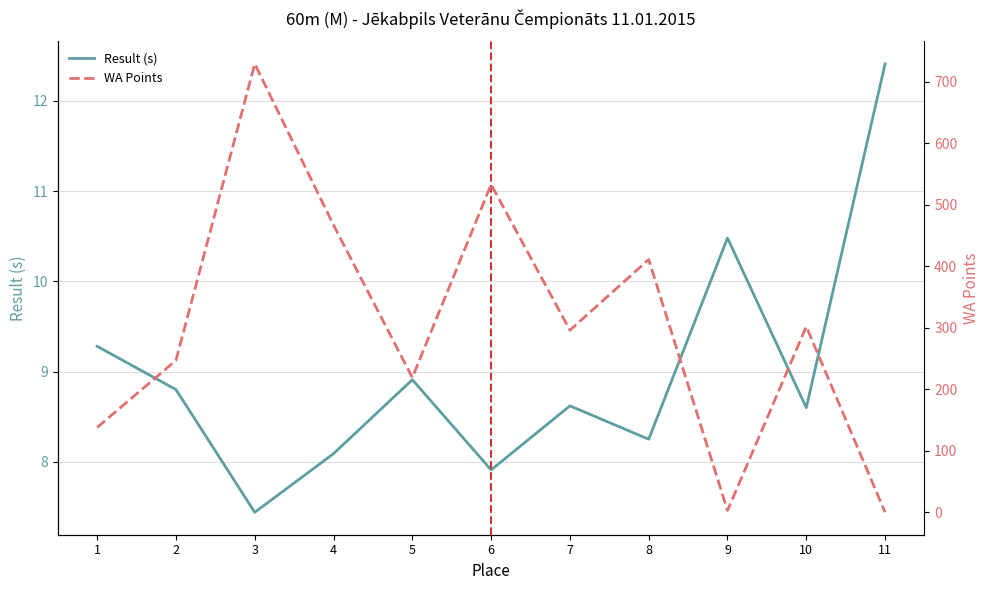

Which has a higher value, 9 or 8?

9